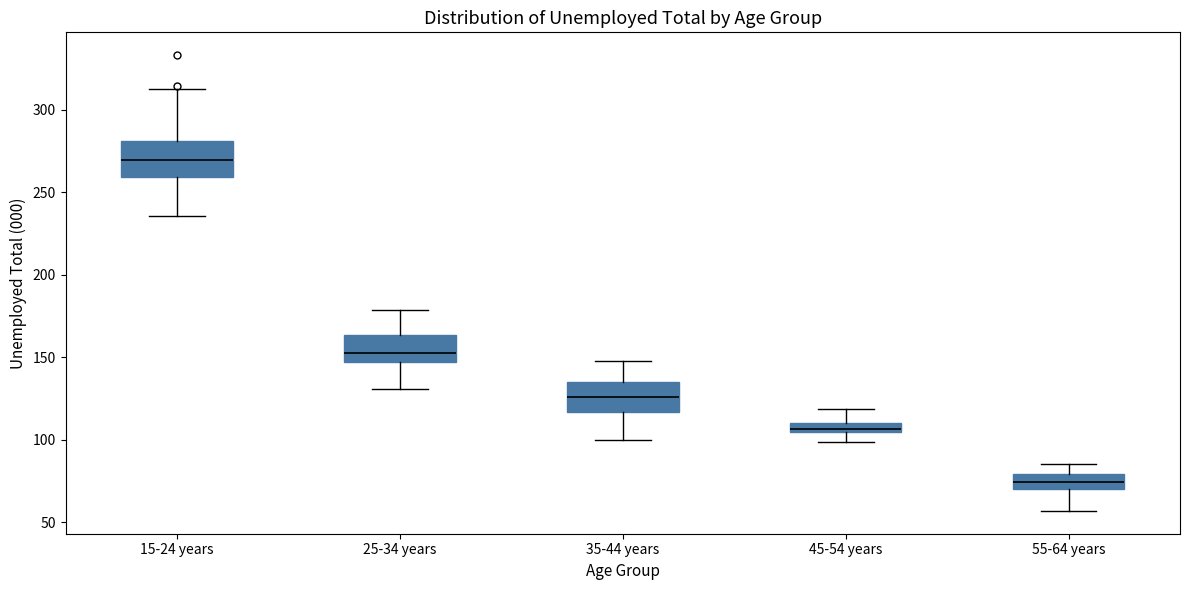

Where does the lower whisker of the box for 35-44 years end on the y-axis? The values are not printed on the chart, so give them approximately, as read against the axis.

100